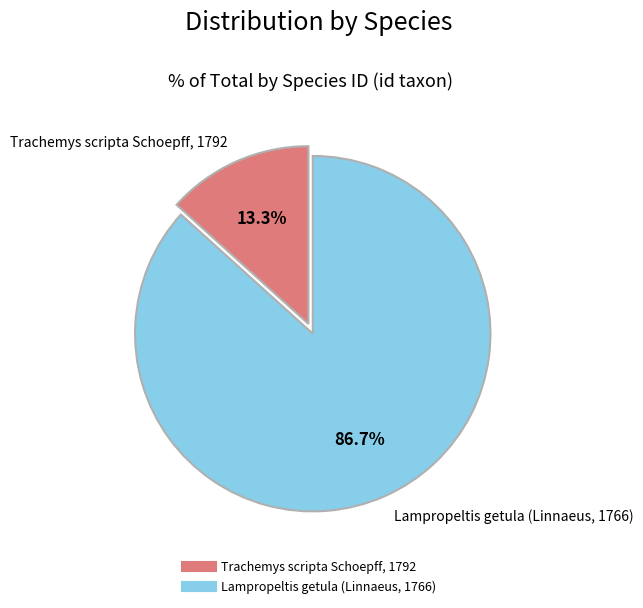

Approximately how many times larger is the value at Lampropeltis getula (Linnaeus, 1766) compared to Trachemys scripta Schoepff, 1792?

6.5